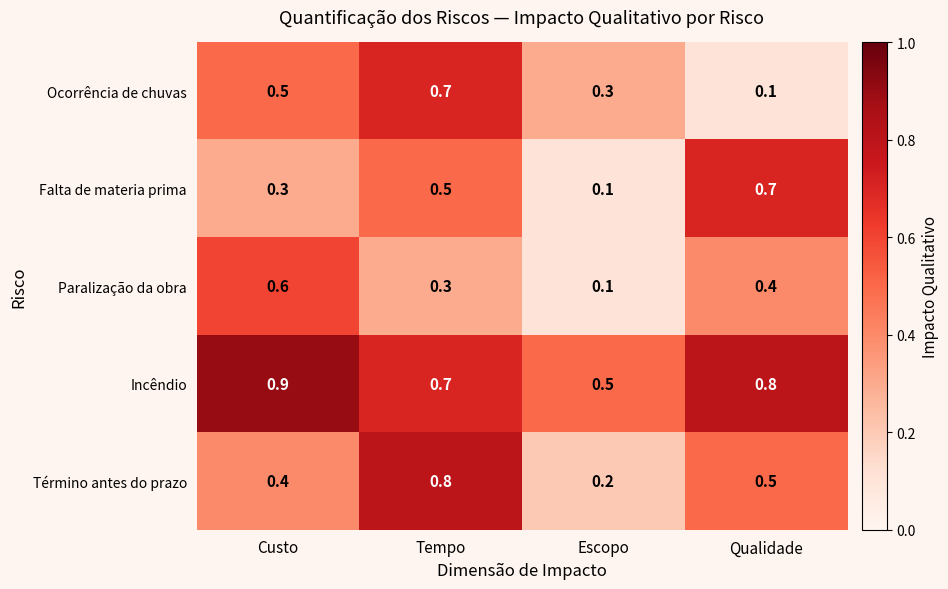

What is the difference between the highest and lowest values at Custo?

0.6